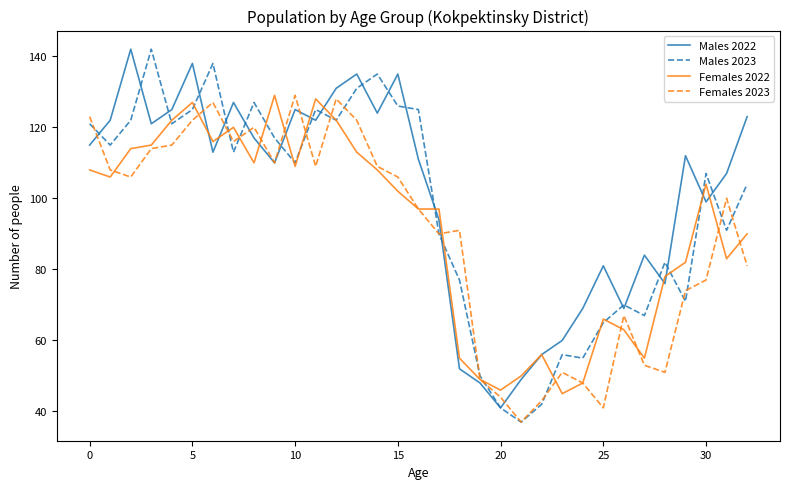

Reading right to left, what are all the values shown in this chart?

Males 2022: 123	107	99	112	76	84	69	81	69	60	56	49	41	48	52	94	111	135	124	135	131	122	125	110	117	127	113	138	125	121	142	122	115
Males 2023: 104	91	107	71	82	67	70	65	55	56	42	37	41	50	77	90	125	126	135	131	122	125	110	117	127	113	138	125	121	142	122	115	121
Females 2022: 90	83	104	82	78	55	63	66	48	45	56	50	46	49	55	97	97	102	108	113	122	128	109	129	110	120	116	127	122	115	114	106	108
Females 2023: 81	100	77	74	51	53	67	41	48	51	43	37	44	49	91	90	97	106	109	122	128	109	129	110	120	116	127	122	115	114	106	108	123